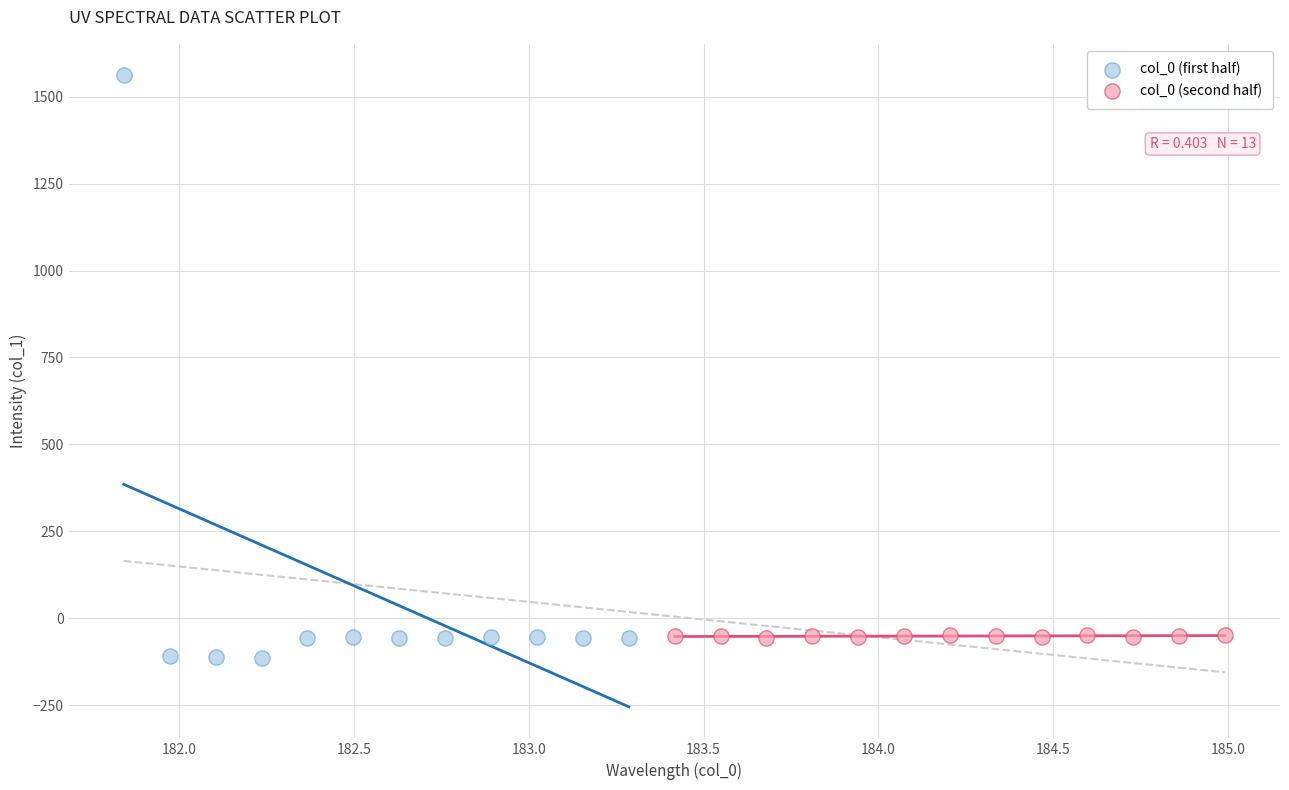

Which series contains the highest Y value?

col_0 (first half)